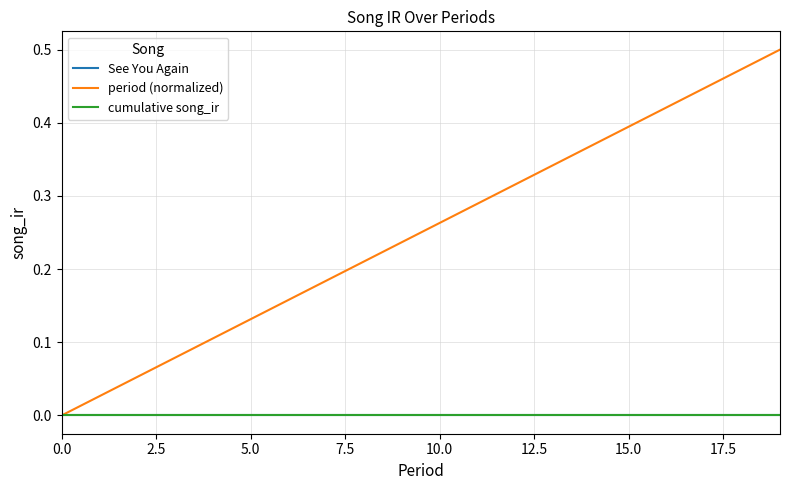

True or false: period (normalized) has more than 0 points higher than both neighbors.

False